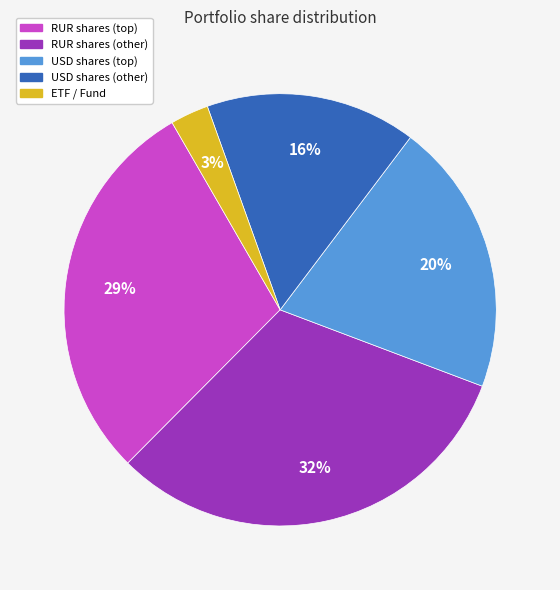

To the nearest percent, what is the average slice percentage?

20%